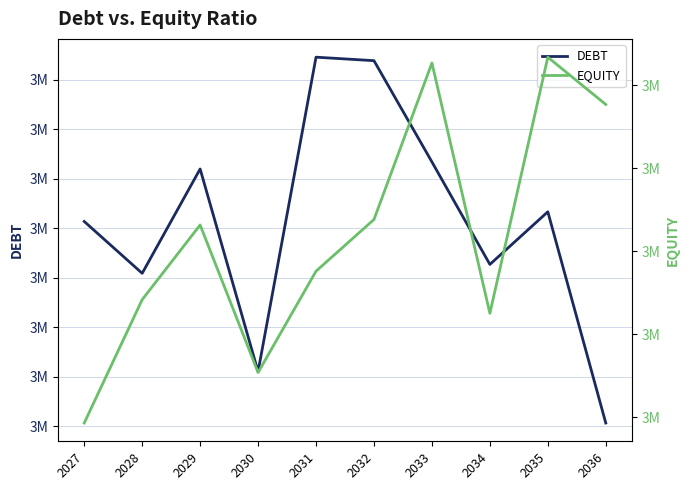

At which label is DEBT closest to 3575844?

2027